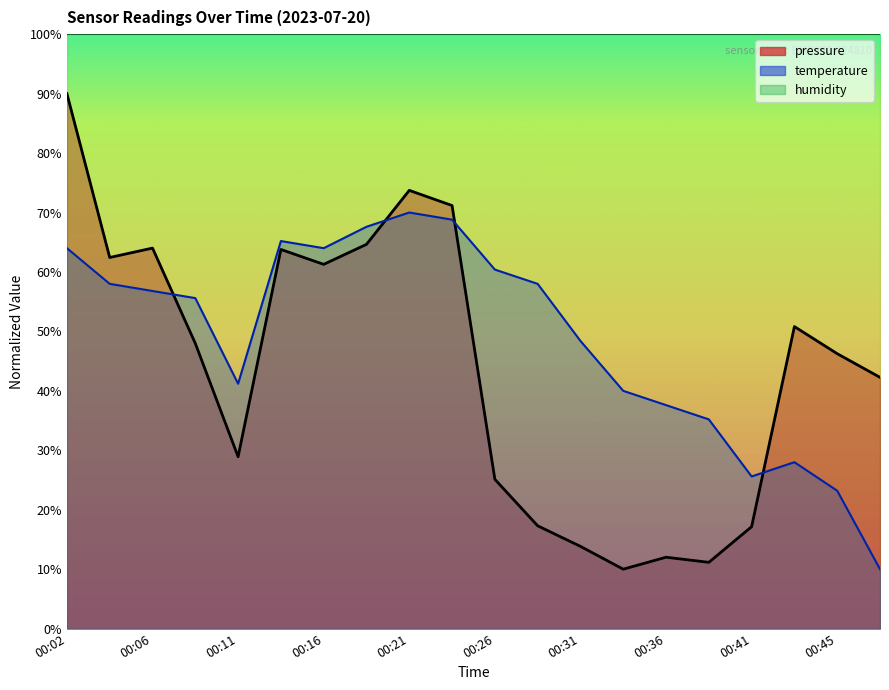

Reading left to right, extract all data points from this chart.

pressure: 00:02=90.0	00:04=62.4	00:06=64.0	00:09=48.0	00:11=28.9	00:14=63.8	00:16=61.3	00:19=64.6	00:21=73.7	00:24=71.2	00:26=25.1	00:28=17.3	00:31=13.8	00:33=10.0	00:36=12.0	00:38=11.2	00:41=17.1	00:43=50.8	00:45=46.3	00:48=42.3
temperature: 00:02=64.0	00:04=58.0	00:06=56.8	00:09=55.6	00:11=41.2	00:14=65.2	00:16=64.0	00:19=67.6	00:21=70.0	00:24=68.8	00:26=60.4	00:28=58.0	00:31=48.4	00:33=40.0	00:36=37.6	00:38=35.2	00:41=25.6	00:43=28.0	00:45=23.2	00:48=10.0